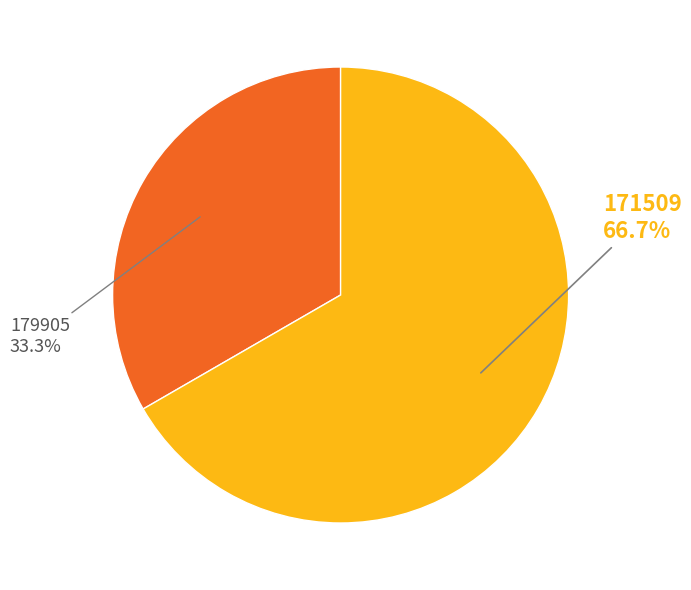

Is there a majority slice in this chart?

Yes